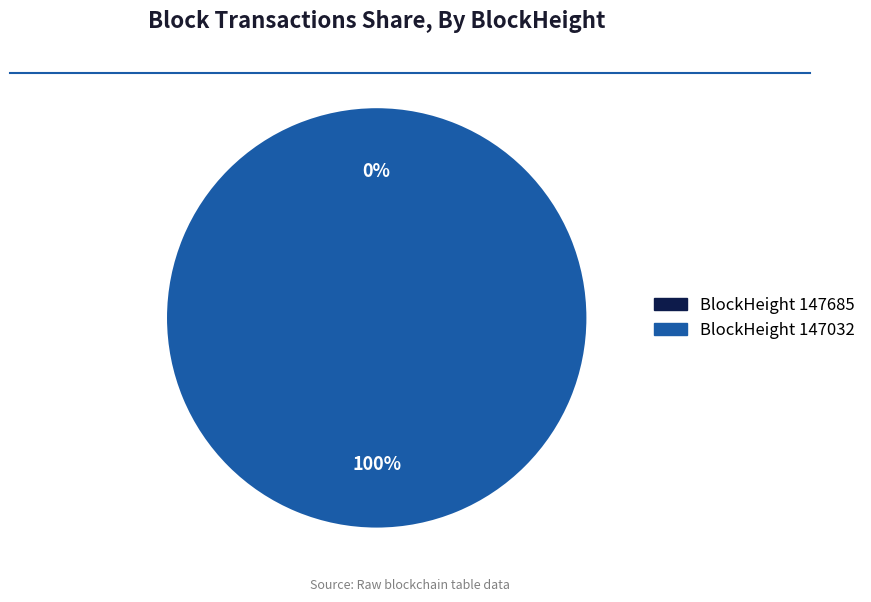

Is it true that 147685 is 0% of the pie?

True